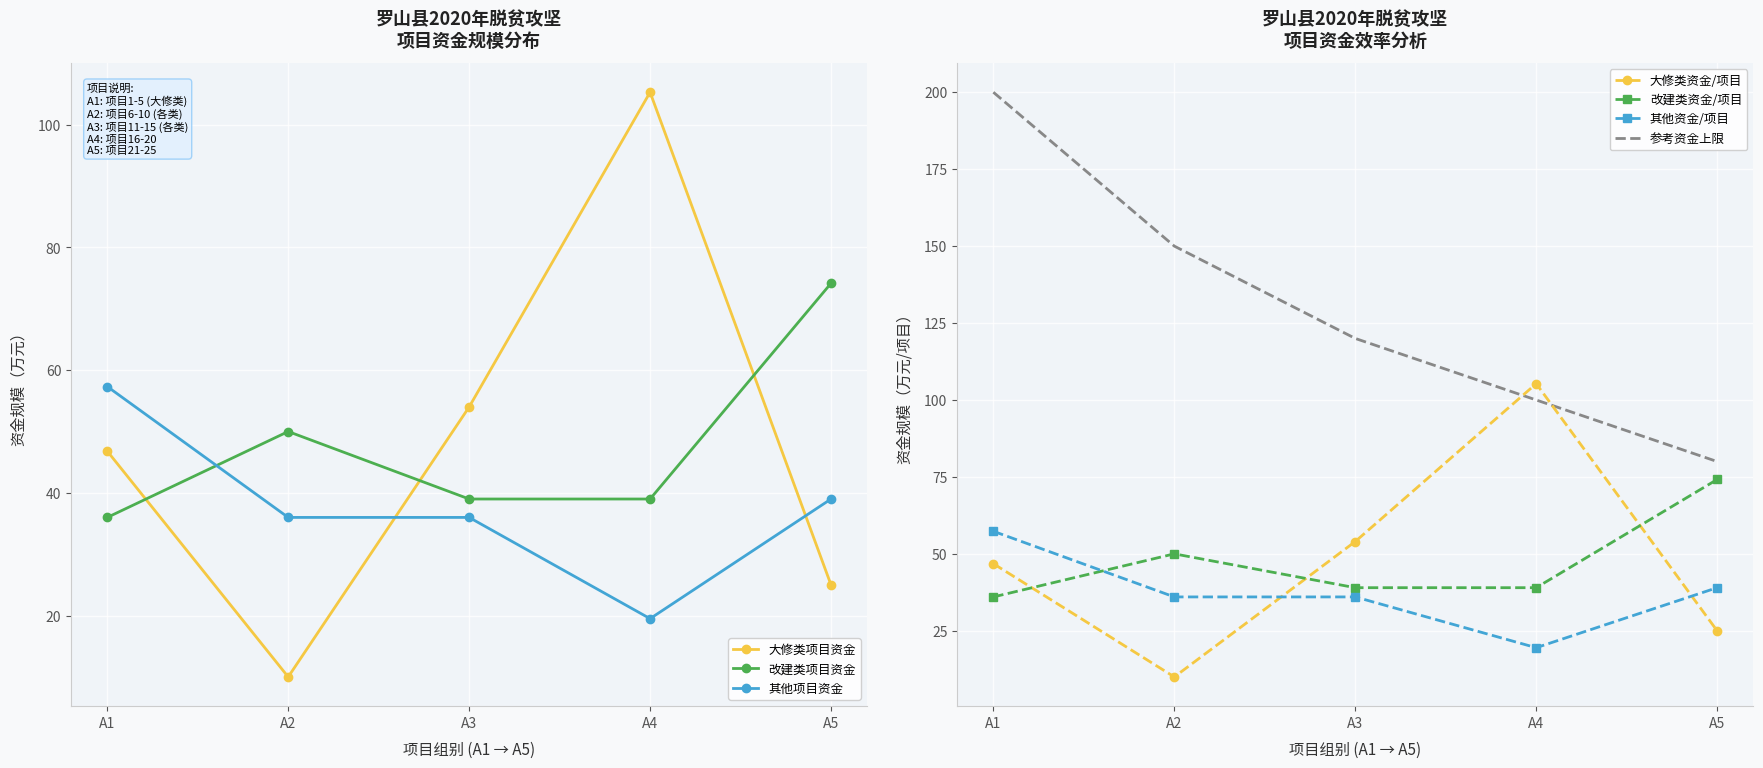

Where is the first local minimum?

2